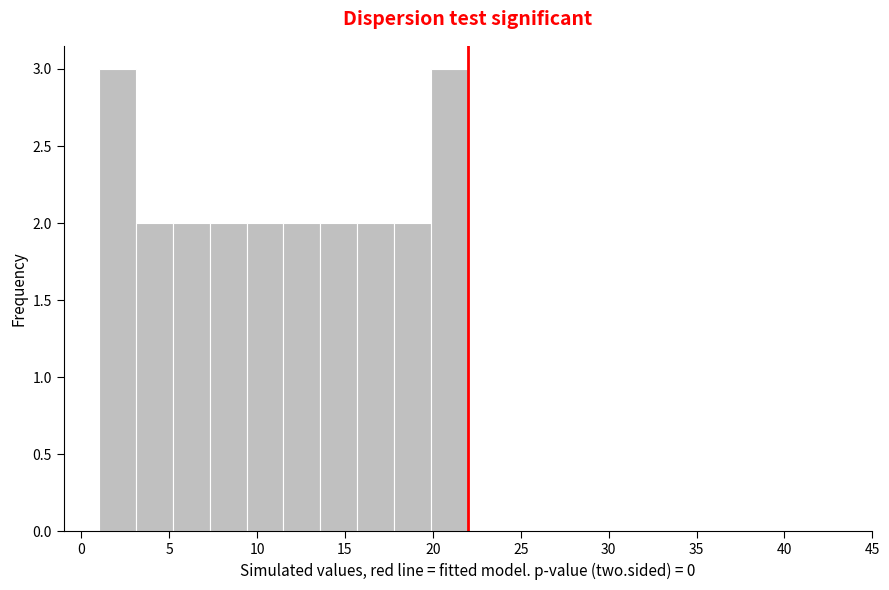

Reading left to right, transcribe this chart: for each bar, give the range it covers on the x-axis and its height. Neither the bar edges nor the heights are printed on the chart, so give them approximately, as read against the axes.

1.0 to 3.1: 3
3.1 to 5.2: 2
5.2 to 7.3: 2
7.3 to 9.4: 2
9.4 to 11.5: 2
11.5 to 13.6: 2
13.6 to 15.7: 2
15.7 to 17.8: 2
17.8 to 19.9: 2
19.9 to 22.0: 3